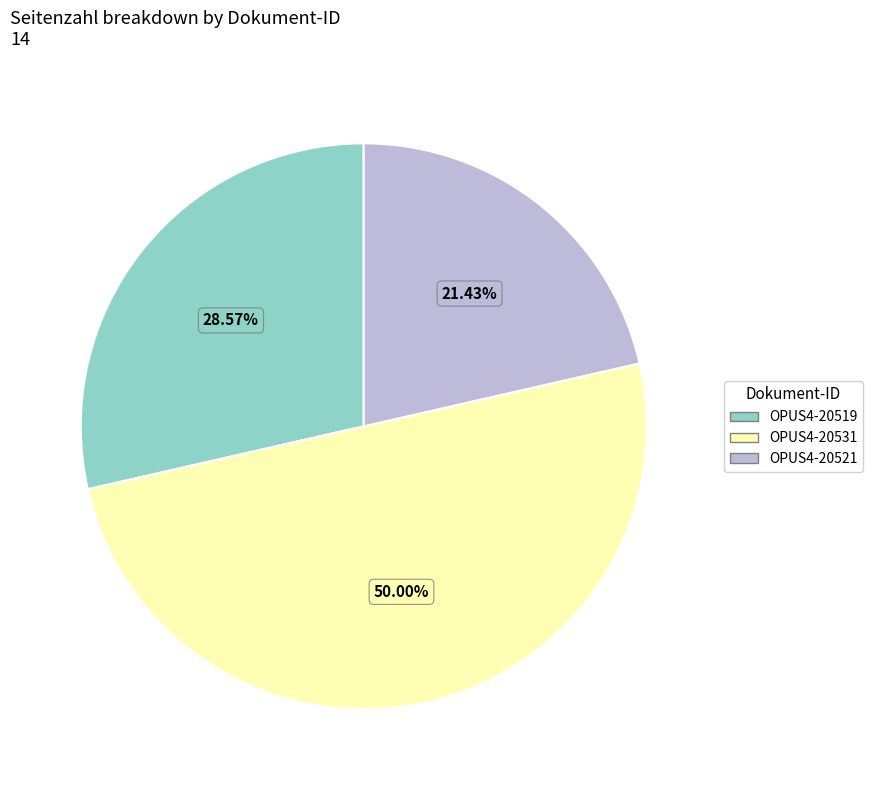

Count the number of slices in the pie.

3